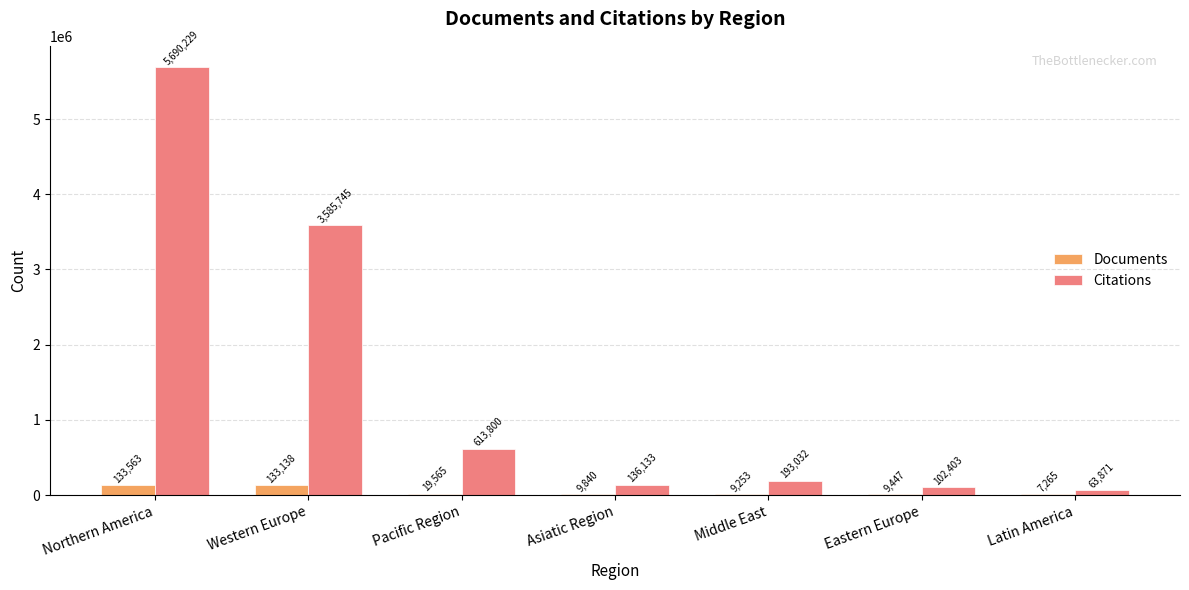

Reading left to right, list all the values displayed in this chart.

Documents: 133563	133138	19565	9840	9253	9447	7265
Citations: 5690229	3585745	613800	136133	193032	102403	63871